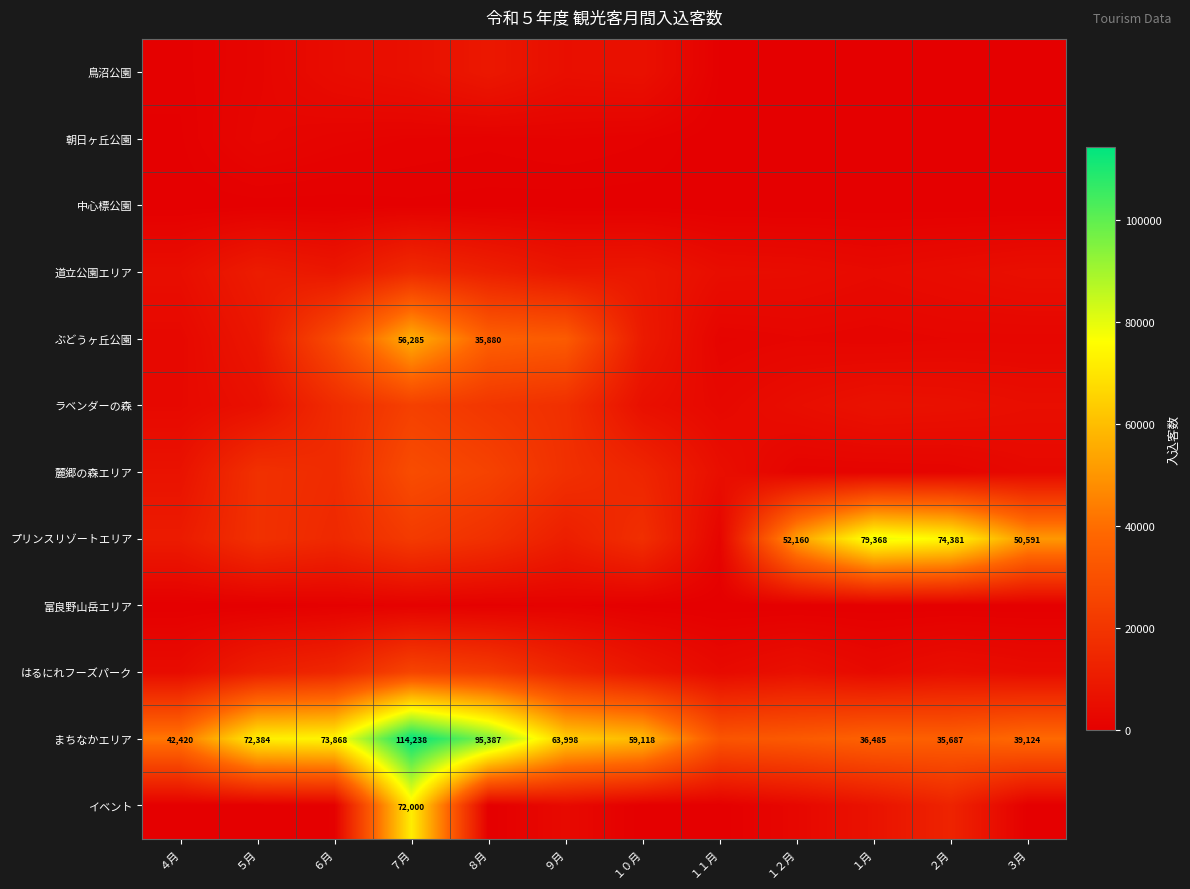

What is the maximum value shown in the chart?

114238